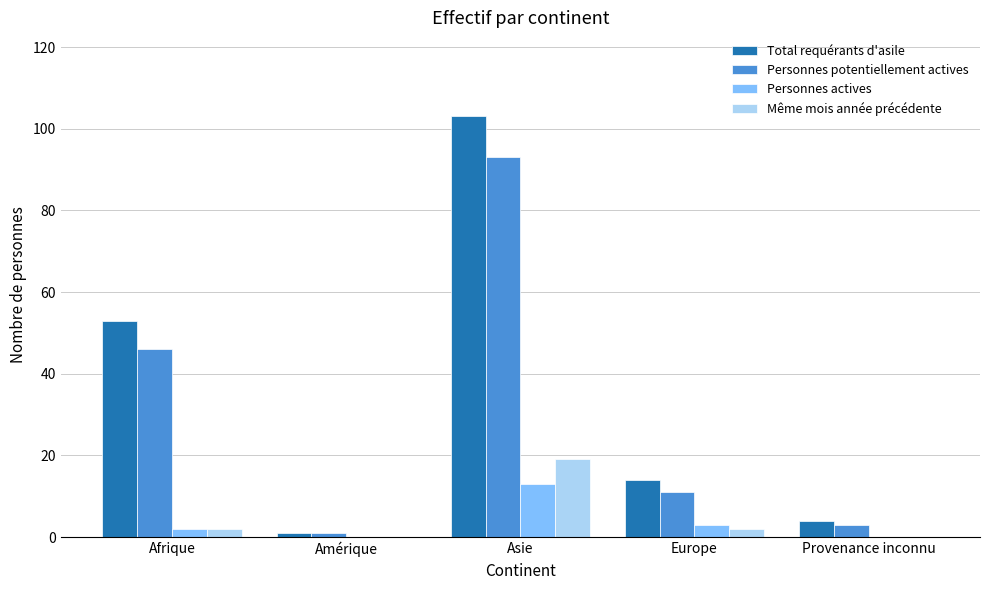

True or false: Total requérants d'asile has a value of 4 at Provenance inconnu.

True